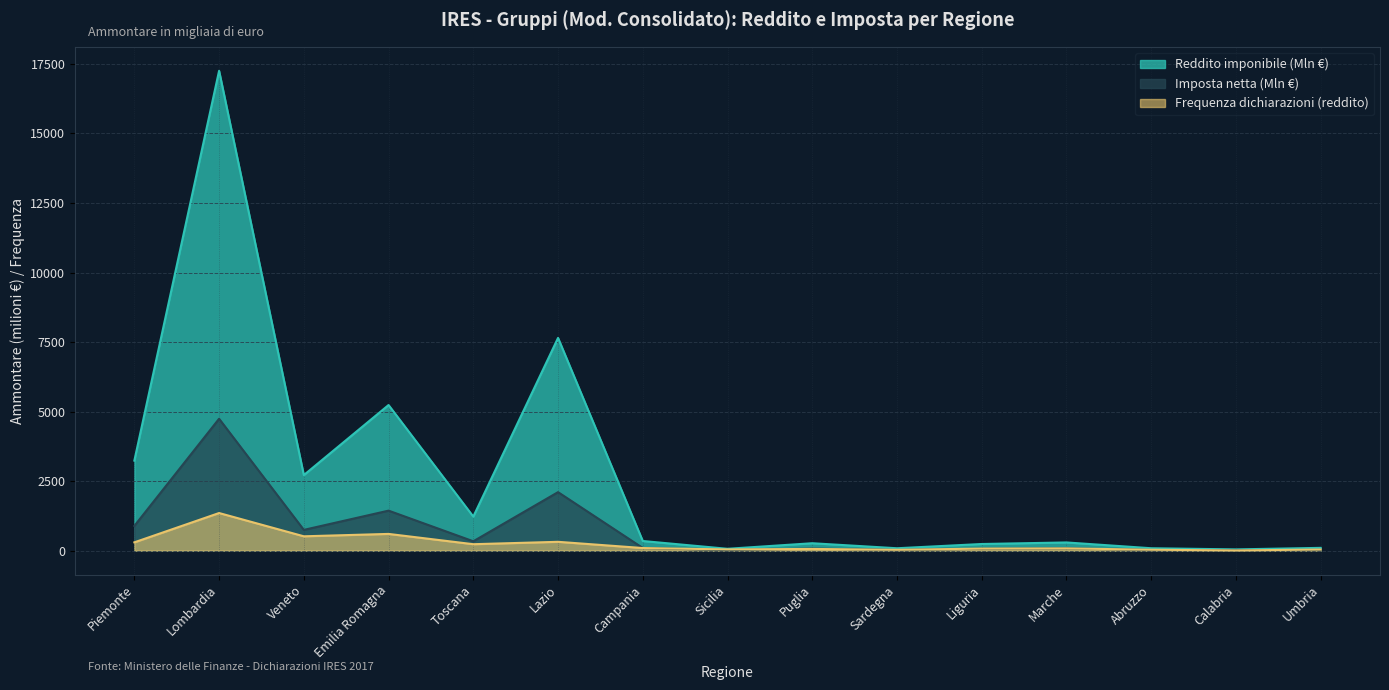

Rank the series at Abruzzo from highest to lowest value.

Reddito imponibile (Ammontare), Reddito imponibile (Frequenza), Imposta netta (Ammontare)